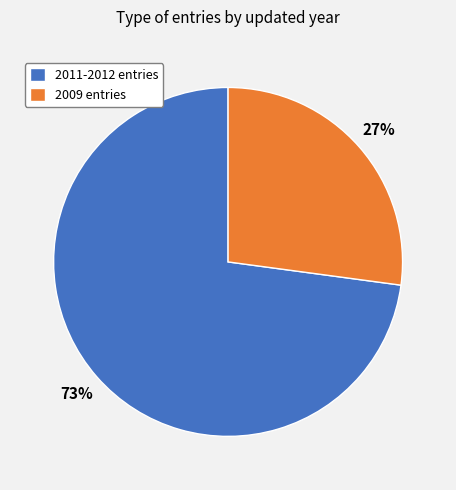

To the nearest percent, what is the difference between the largest and smallest slice percentages?

46%